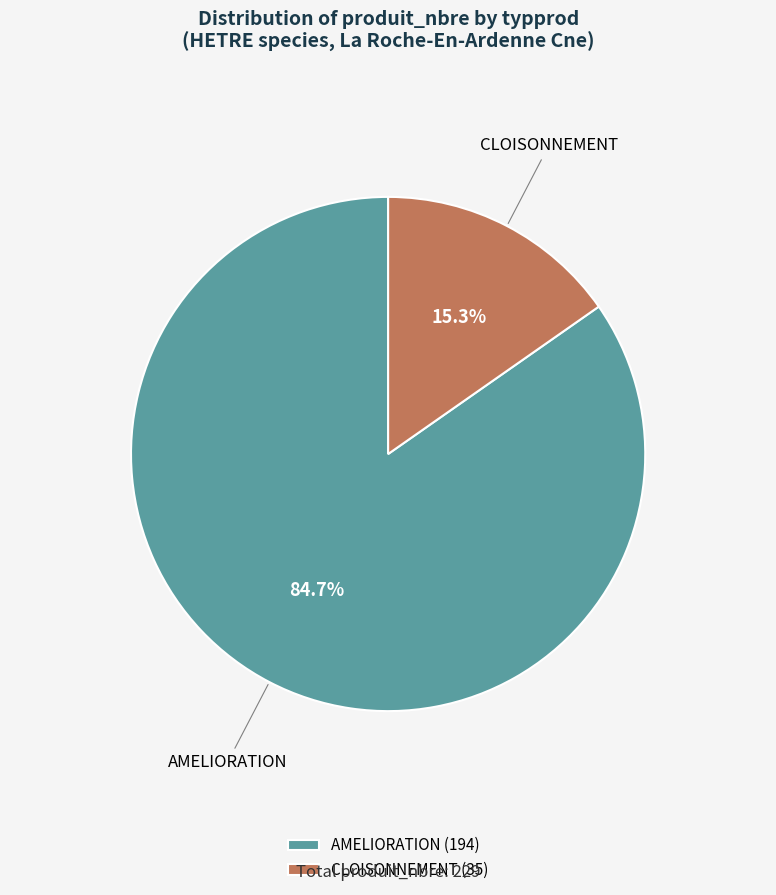

To the nearest percent, what percentage of the pie is AMELIORATION?

85%